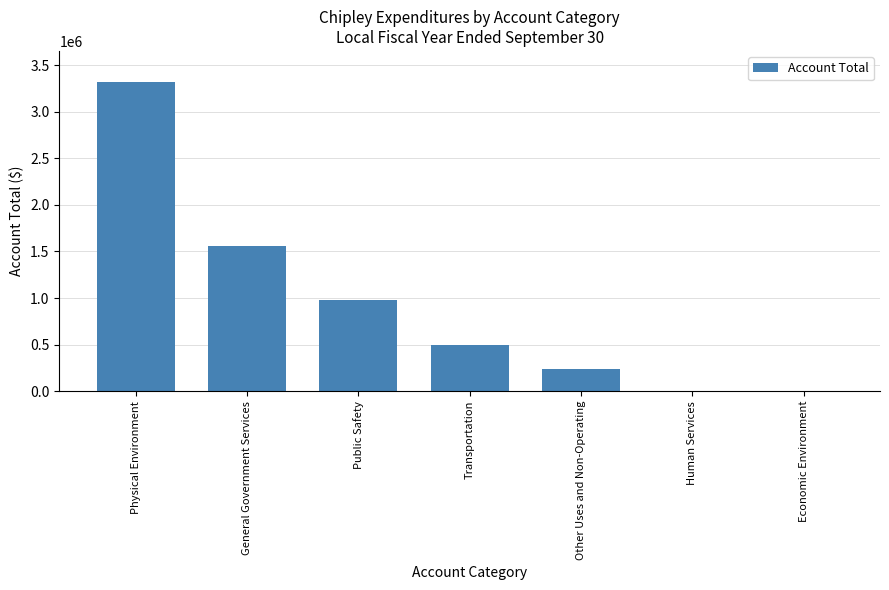

Does the chart contain stacked bars?

No